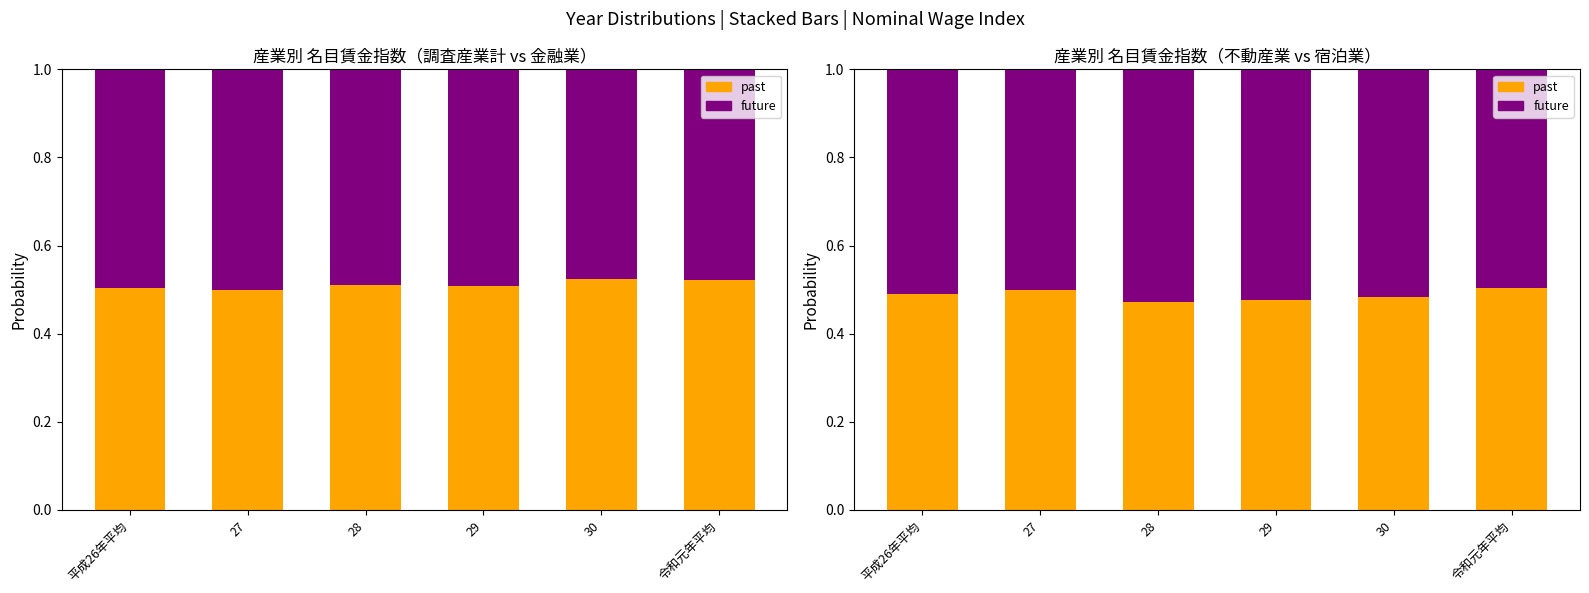

What is the total value across all series at 27?

1.0